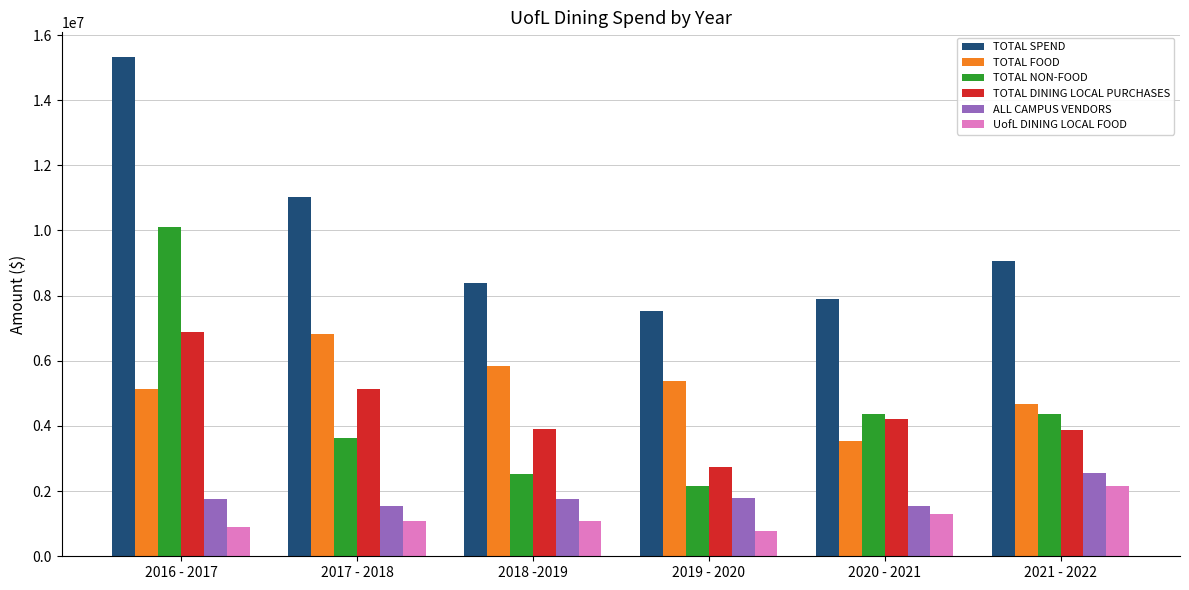

At which label is UofL DINING LOCAL FOOD closest to 1468806?

2020 - 2021